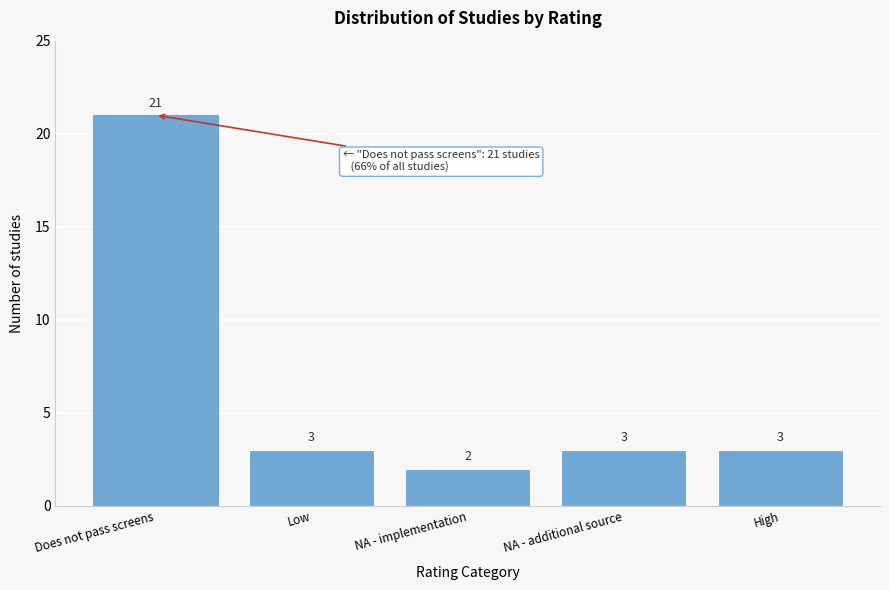

Reading left to right, what are all the values shown in this chart?

Does not pass screens=21	Low=3	NA - implementation=2	NA - additional source=3	High=3